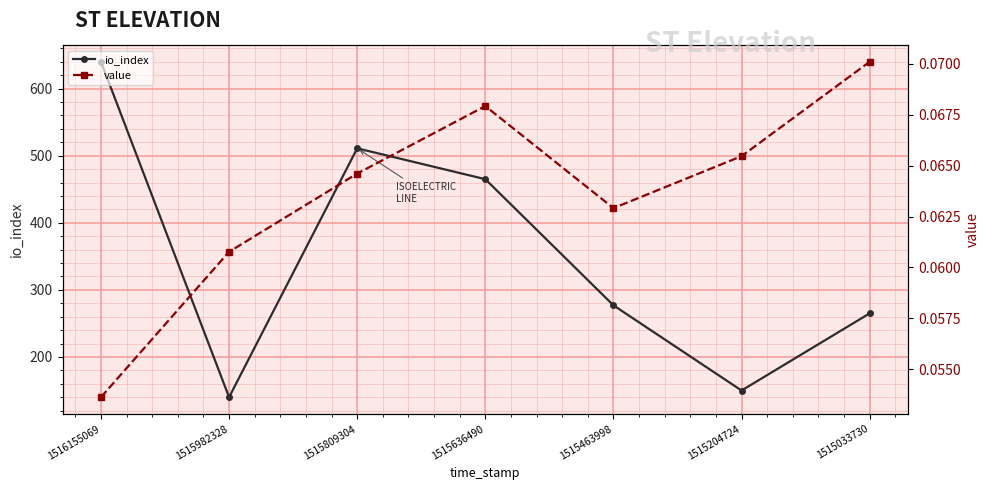

Is it true that value equals 0.1 at 1515809304?

True